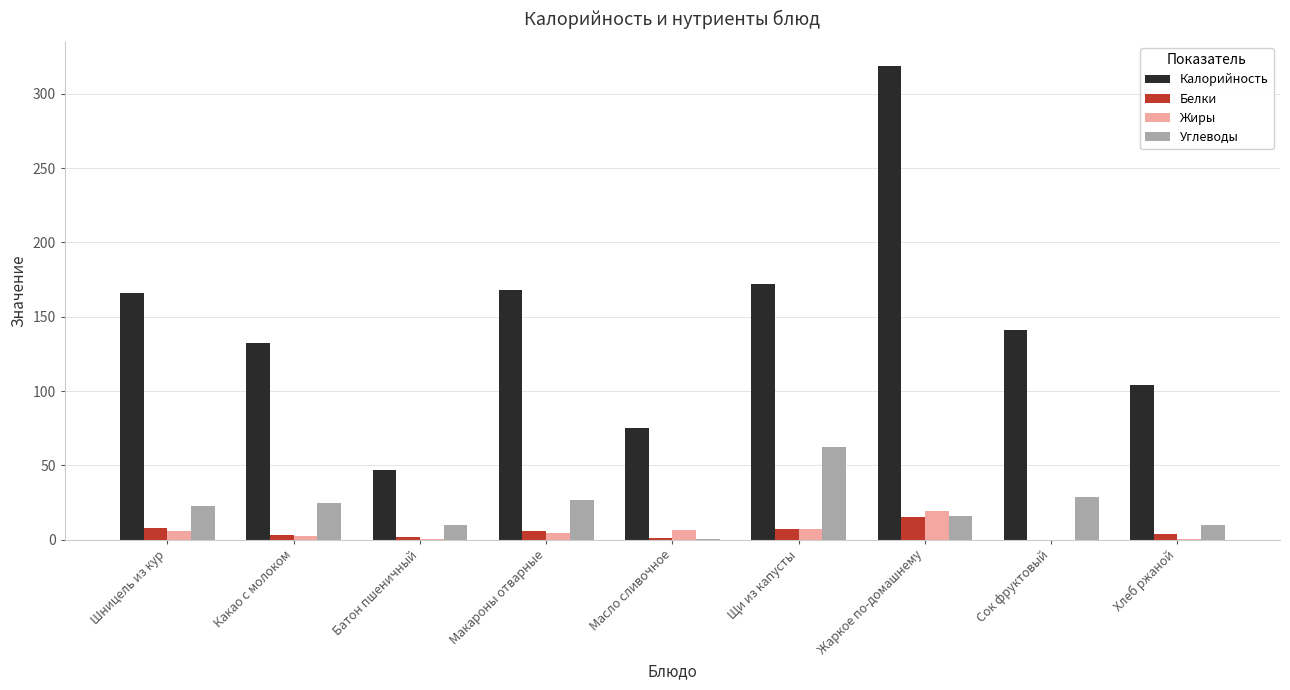

Which series changed the most between Шницель из кур and Щи из капусты?

Углеводы